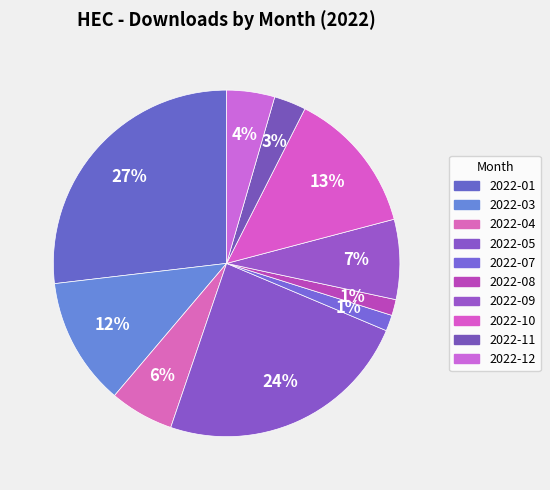

Combined, do 2022-08 and 2022-04 account for over 50%?

No